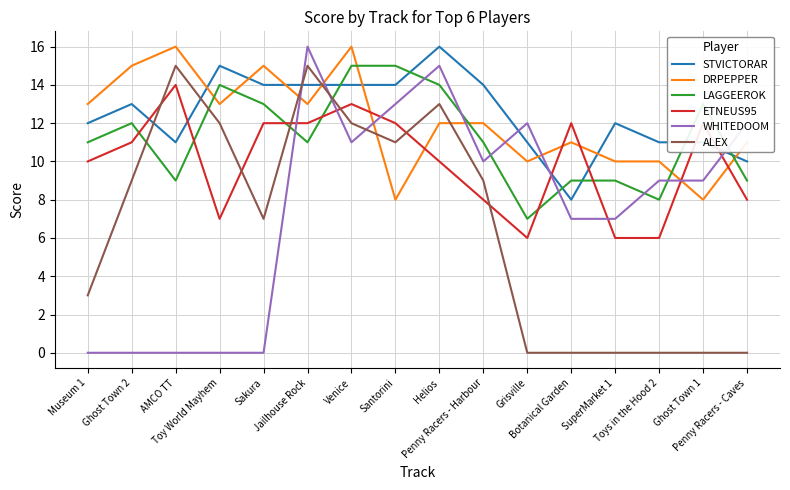

Which series has the largest range (max minus min)?

WHITEDOOM